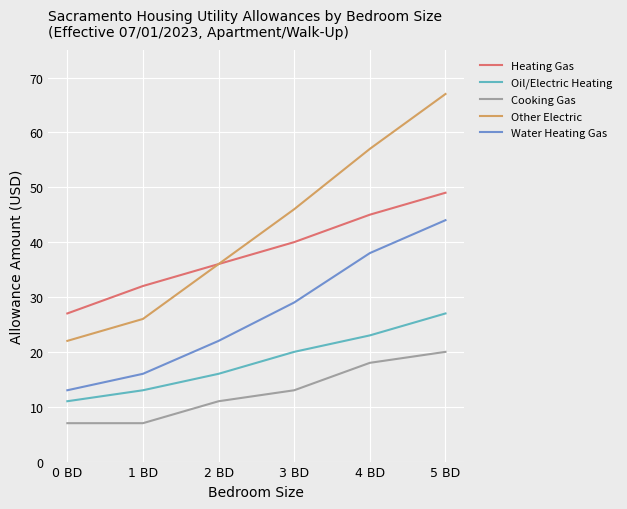

At how many categories does at least one series exceed 58?

1